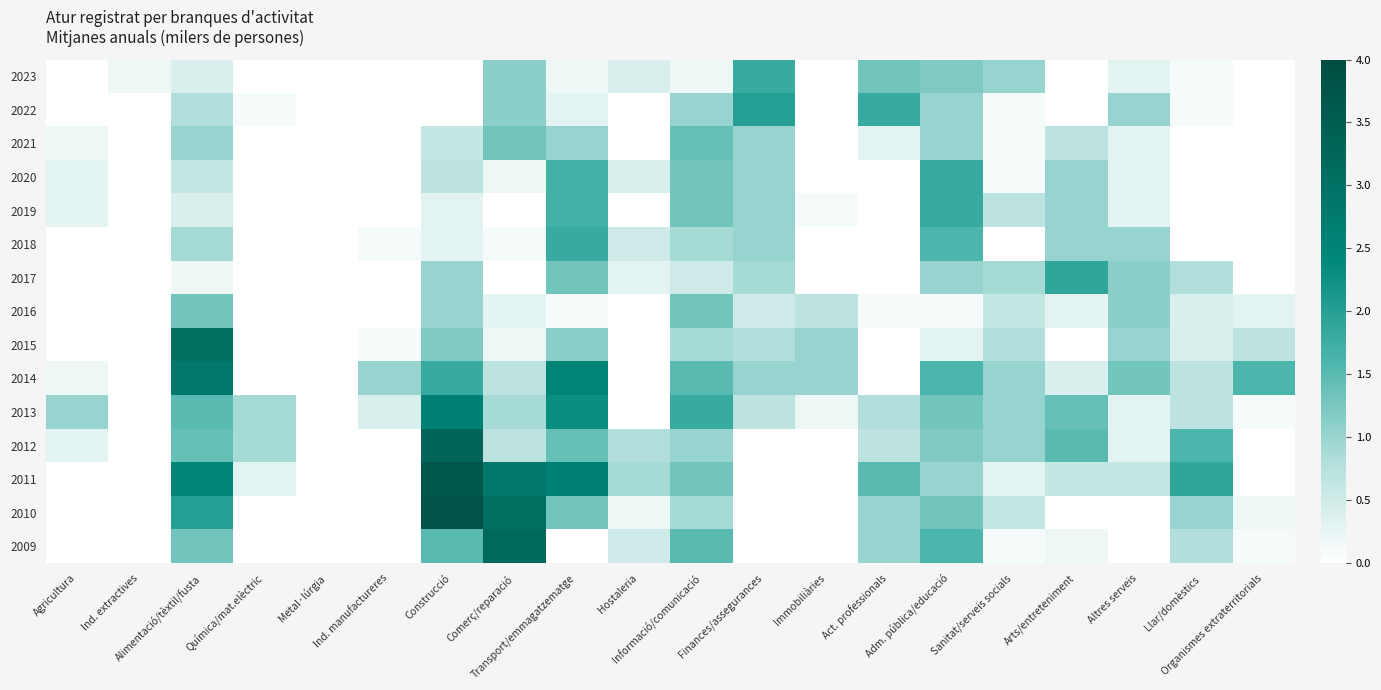

Reading right to left, transcribe all the data shown in this chart.

2023: Organismes extraterritorials=0.0	Llar/domèstics=0.1	Altres serveis=0.3	Arts/entreteniment=0.0	Sanitat/serveis socials=1.0	Adm. pública/educació=1.2	Act. professionals=1.3	Immobiliàries=0.0	Finances/assegurances=1.8	Informació/comunicació=0.2	Hostaleria=0.4	Transport/emmagatzematge=0.2	Comerç/reparació=1.1	Construcció=0.0	Ind. manufactureres=0.0	Metal·lúrgia=0.0	Química/mat.elèctric=0.0	Alimentació/tèxtil/fusta=0.4	Ind. extractives=0.2	Agricultura=0.0
2022: Organismes extraterritorials=0.0	Llar/domèstics=0.1	Altres serveis=1.0	Arts/entreteniment=0.0	Sanitat/serveis socials=0.1	Adm. pública/educació=1.0	Act. professionals=1.8	Immobiliàries=0.0	Finances/assegurances=2.0	Informació/comunicació=1.0	Hostaleria=0.0	Transport/emmagatzematge=0.3	Comerç/reparació=1.1	Construcció=0.0	Ind. manufactureres=0.0	Metal·lúrgia=0.0	Química/mat.elèctric=0.1	Alimentació/tèxtil/fusta=0.8	Ind. extractives=0.0	Agricultura=0.0
2021: Organismes extraterritorials=0.0	Llar/domèstics=0.0	Altres serveis=0.3	Arts/entreteniment=0.7	Sanitat/serveis socials=0.1	Adm. pública/educació=1.0	Act. professionals=0.3	Immobiliàries=0.0	Finances/assegurances=1.0	Informació/comunicació=1.4	Hostaleria=0.0	Transport/emmagatzematge=1.0	Comerç/reparació=1.3	Construcció=0.6	Ind. manufactureres=0.0	Metal·lúrgia=0.0	Química/mat.elèctric=0.0	Alimentació/tèxtil/fusta=1.0	Ind. extractives=0.0	Agricultura=0.2
2020: Organismes extraterritorials=0.0	Llar/domèstics=0.0	Altres serveis=0.3	Arts/entreteniment=1.0	Sanitat/serveis socials=0.1	Adm. pública/educació=1.8	Act. professionals=0.0	Immobiliàries=0.0	Finances/assegurances=1.0	Informació/comunicació=1.3	Hostaleria=0.4	Transport/emmagatzematge=1.7	Comerç/reparació=0.2	Construcció=0.7	Ind. manufactureres=0.0	Metal·lúrgia=0.0	Química/mat.elèctric=0.0	Alimentació/tèxtil/fusta=0.6	Ind. extractives=0.0	Agricultura=0.3
2019: Organismes extraterritorials=0.0	Llar/domèstics=0.0	Altres serveis=0.3	Arts/entreteniment=1.0	Sanitat/serveis socials=0.7	Adm. pública/educació=1.8	Act. professionals=0.0	Immobiliàries=0.1	Finances/assegurances=1.0	Informació/comunicació=1.3	Hostaleria=0.0	Transport/emmagatzematge=1.7	Comerç/reparació=0.0	Construcció=0.3	Ind. manufactureres=0.0	Metal·lúrgia=0.0	Química/mat.elèctric=0.0	Alimentació/tèxtil/fusta=0.4	Ind. extractives=0.0	Agricultura=0.3
2018: Organismes extraterritorials=0.0	Llar/domèstics=0.0	Altres serveis=1.0	Arts/entreteniment=1.0	Sanitat/serveis socials=0.0	Adm. pública/educació=1.6	Act. professionals=0.0	Immobiliàries=0.0	Finances/assegurances=1.0	Informació/comunicació=0.9	Hostaleria=0.5	Transport/emmagatzematge=1.8	Comerç/reparació=0.1	Construcció=0.3	Ind. manufactureres=0.1	Metal·lúrgia=0.0	Química/mat.elèctric=0.0	Alimentació/tèxtil/fusta=0.9	Ind. extractives=0.0	Agricultura=0.0
2017: Organismes extraterritorials=0.0	Llar/domèstics=0.8	Altres serveis=1.1	Arts/entreteniment=1.9	Sanitat/serveis socials=0.9	Adm. pública/educació=1.0	Act. professionals=0.0	Immobiliàries=0.0	Finances/assegurances=0.9	Informació/comunicació=0.5	Hostaleria=0.3	Transport/emmagatzematge=1.3	Comerç/reparació=0.0	Construcció=1.0	Ind. manufactureres=0.0	Metal·lúrgia=0.0	Química/mat.elèctric=0.0	Alimentació/tèxtil/fusta=0.2	Ind. extractives=0.0	Agricultura=0.0
2016: Organismes extraterritorials=0.3	Llar/domèstics=0.4	Altres serveis=1.1	Arts/entreteniment=0.3	Sanitat/serveis socials=0.6	Adm. pública/educació=0.1	Act. professionals=0.1	Immobiliàries=0.7	Finances/assegurances=0.5	Informació/comunicació=1.3	Hostaleria=0.0	Transport/emmagatzematge=0.1	Comerç/reparació=0.3	Construcció=1.0	Ind. manufactureres=0.0	Metal·lúrgia=0.0	Química/mat.elèctric=0.0	Alimentació/tèxtil/fusta=1.3	Ind. extractives=0.0	Agricultura=0.0
2015: Organismes extraterritorials=0.7	Llar/domèstics=0.4	Altres serveis=1.0	Arts/entreteniment=0.0	Sanitat/serveis socials=0.8	Adm. pública/educació=0.3	Act. professionals=0.0	Immobiliàries=1.0	Finances/assegurances=0.8	Informació/comunicació=0.9	Hostaleria=0.0	Transport/emmagatzematge=1.1	Comerç/reparació=0.2	Construcció=1.2	Ind. manufactureres=0.1	Metal·lúrgia=0.0	Química/mat.elèctric=0.0	Alimentació/tèxtil/fusta=3.0	Ind. extractives=0.0	Agricultura=0.0
2014: Organismes extraterritorials=1.6	Llar/domèstics=0.7	Altres serveis=1.3	Arts/entreteniment=0.4	Sanitat/serveis socials=1.0	Adm. pública/educació=1.6	Act. professionals=0.0	Immobiliàries=1.0	Finances/assegurances=1.0	Informació/comunicació=1.5	Hostaleria=0.0	Transport/emmagatzematge=2.5	Comerç/reparació=0.7	Construcció=1.8	Ind. manufactureres=1.0	Metal·lúrgia=0.0	Química/mat.elèctric=0.0	Alimentació/tèxtil/fusta=2.8	Ind. extractives=0.0	Agricultura=0.2
2013: Organismes extraterritorials=0.1	Llar/domèstics=0.7	Altres serveis=0.3	Arts/entreteniment=1.4	Sanitat/serveis socials=1.0	Adm. pública/educació=1.3	Act. professionals=0.8	Immobiliàries=0.2	Finances/assegurances=0.7	Informació/comunicació=1.8	Hostaleria=0.0	Transport/emmagatzematge=2.3	Comerç/reparació=0.9	Construcció=2.6	Ind. manufactureres=0.4	Metal·lúrgia=0.0	Química/mat.elèctric=0.9	Alimentació/tèxtil/fusta=1.5	Ind. extractives=0.0	Agricultura=1.0
2012: Organismes extraterritorials=0.0	Llar/domèstics=1.6	Altres serveis=0.3	Arts/entreteniment=1.5	Sanitat/serveis socials=1.0	Adm. pública/educació=1.2	Act. professionals=0.7	Immobiliàries=0.0	Finances/assegurances=0.0	Informació/comunicació=1.0	Hostaleria=0.8	Transport/emmagatzematge=1.4	Comerç/reparació=0.7	Construcció=3.3	Ind. manufactureres=0.0	Metal·lúrgia=0.0	Química/mat.elèctric=0.9	Alimentació/tèxtil/fusta=1.4	Ind. extractives=0.0	Agricultura=0.3
2011: Organismes extraterritorials=0.0	Llar/domèstics=1.9	Altres serveis=0.6	Arts/entreteniment=0.6	Sanitat/serveis socials=0.3	Adm. pública/educació=1.0	Act. professionals=1.5	Immobiliàries=0.0	Finances/assegurances=0.0	Informació/comunicació=1.3	Hostaleria=0.9	Transport/emmagatzematge=2.6	Comerç/reparació=2.8	Construcció=3.7	Ind. manufactureres=0.0	Metal·lúrgia=0.0	Química/mat.elèctric=0.3	Alimentació/tèxtil/fusta=2.5	Ind. extractives=0.0	Agricultura=0.0
2010: Organismes extraterritorials=0.2	Llar/domèstics=1.0	Altres serveis=0.0	Arts/entreteniment=0.0	Sanitat/serveis socials=0.6	Adm. pública/educació=1.3	Act. professionals=1.0	Immobiliàries=0.0	Finances/assegurances=0.0	Informació/comunicació=0.9	Hostaleria=0.2	Transport/emmagatzematge=1.3	Comerç/reparació=3.0	Construcció=3.8	Ind. manufactureres=0.0	Metal·lúrgia=0.0	Química/mat.elèctric=0.0	Alimentació/tèxtil/fusta=2.0	Ind. extractives=0.0	Agricultura=0.0
2009: Organismes extraterritorials=0.1	Llar/domèstics=0.8	Altres serveis=0.0	Arts/entreteniment=0.2	Sanitat/serveis socials=0.1	Adm. pública/educació=1.6	Act. professionals=1.0	Immobiliàries=0.0	Finances/assegurances=0.0	Informació/comunicació=1.5	Hostaleria=0.5	Transport/emmagatzematge=0.0	Comerç/reparació=3.2	Construcció=1.5	Ind. manufactureres=0.0	Metal·lúrgia=0.0	Química/mat.elèctric=0.0	Alimentació/tèxtil/fusta=1.3	Ind. extractives=0.0	Agricultura=0.0